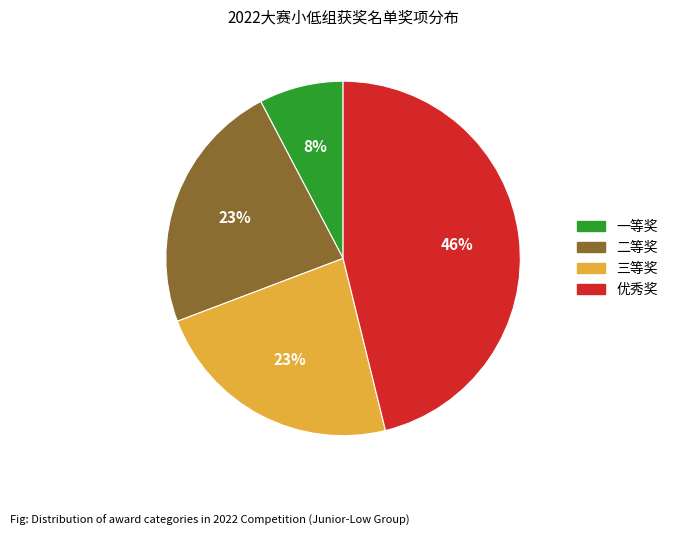

Do 一等奖 and 二等奖 together represent more than half of the pie?

No